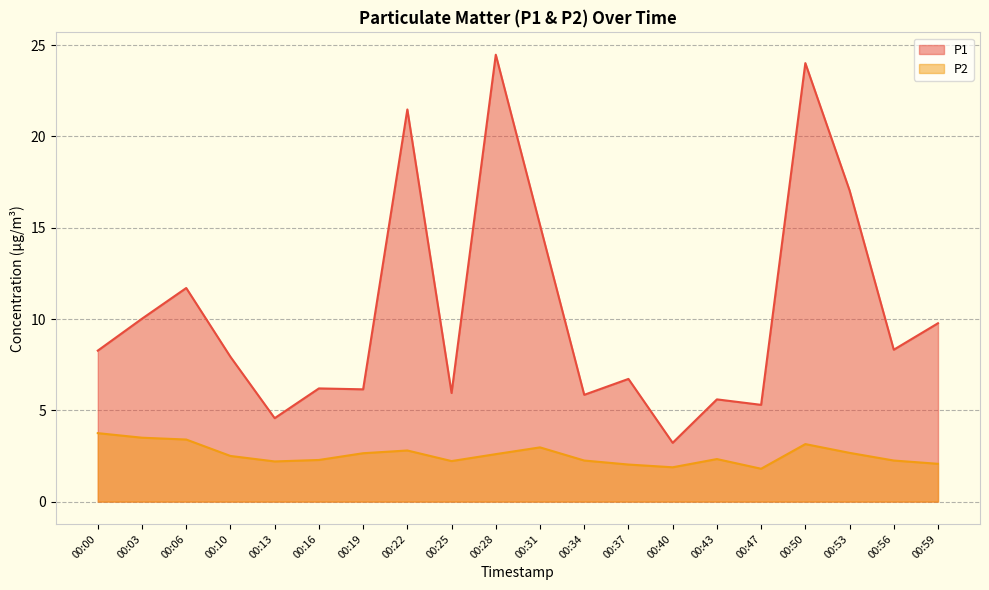

Does the chart display data point markers on the line(s)?

No